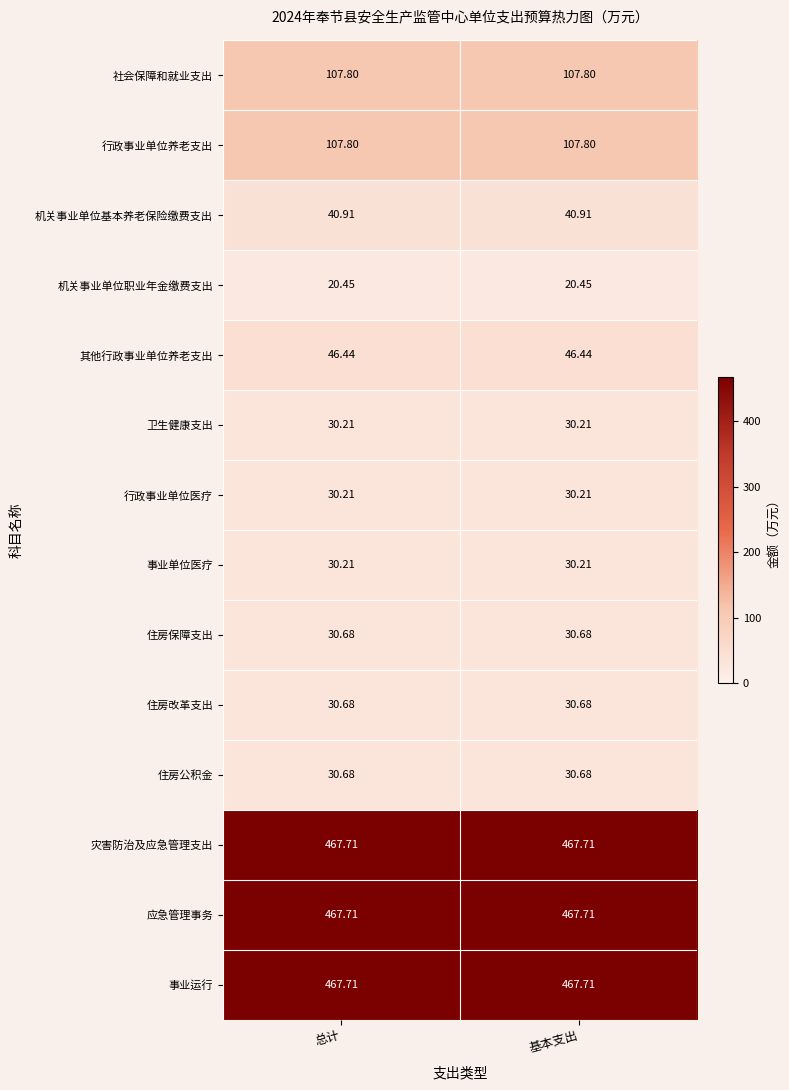

Rank the series by their maximum value, from highest to lowest.

灾害防治及应急管理支出, 应急管理事务, 事业运行, 社会保障和就业支出, 行政事业单位养老支出, 其他行政事业单位养老支出, 机关事业单位基本养老保险缴费支出, 住房保障支出, 住房改革支出, 住房公积金, 卫生健康支出, 行政事业单位医疗, 事业单位医疗, 机关事业单位职业年金缴费支出